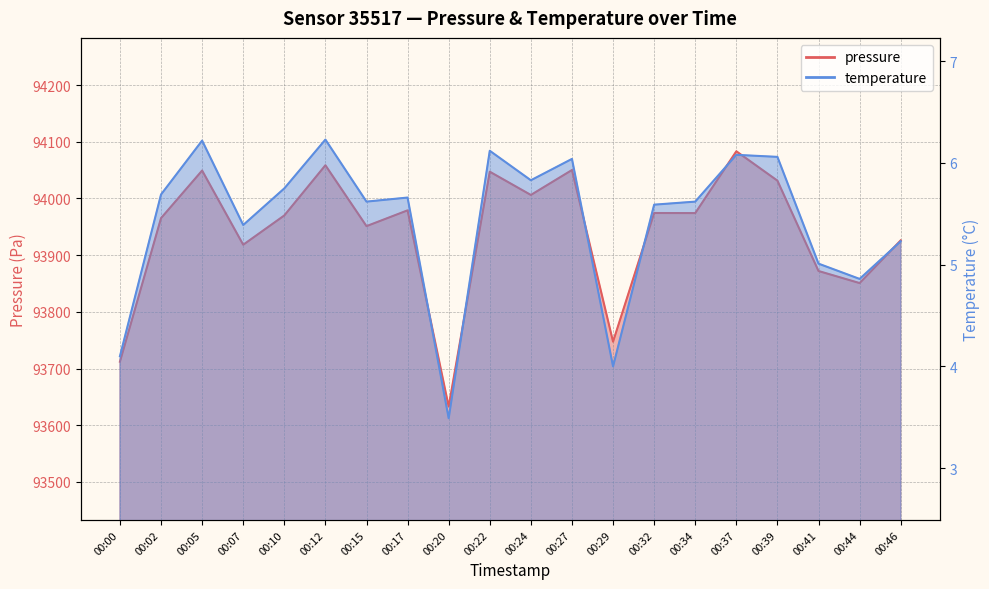

List the labels in order of temperature value, smallest first.

00:20, 00:29, 00:00, 00:44, 00:41, 00:46, 00:07, 00:32, 00:15, 00:34, 00:17, 00:02, 00:10, 00:24, 00:27, 00:39, 00:37, 00:22, 00:05, 00:12